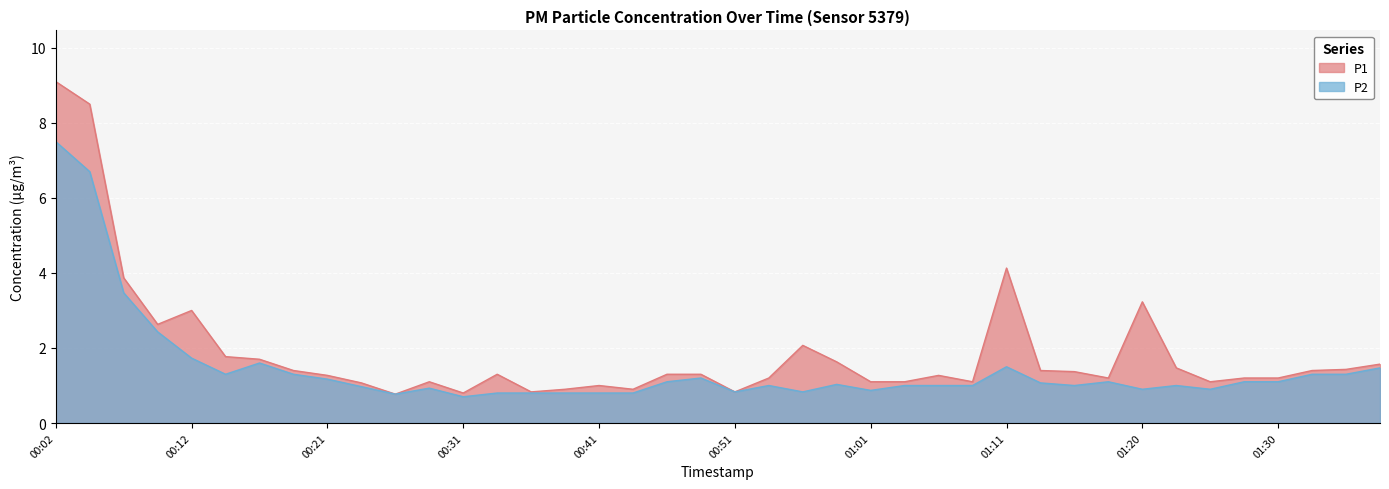

What is the spread (max minus min) of values at 00:19?

0.1